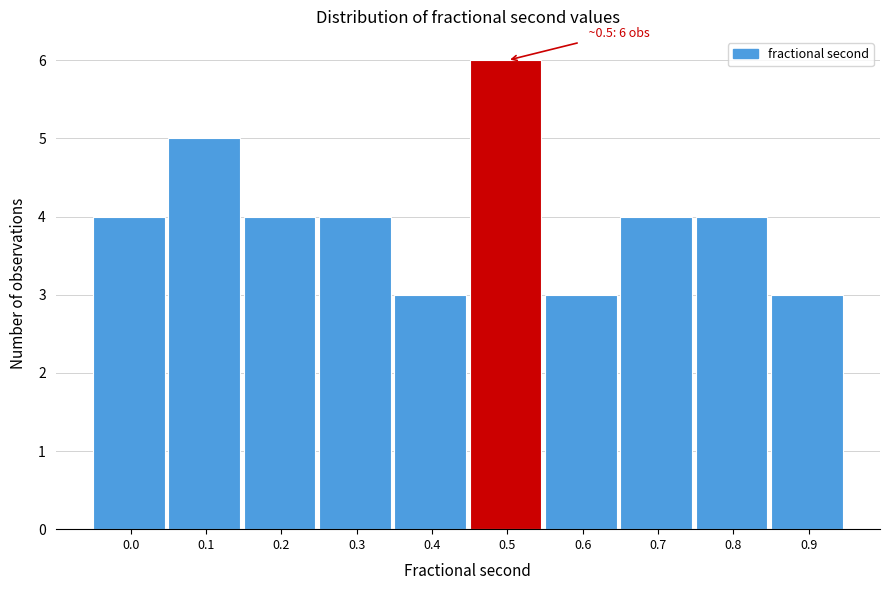

Reading left to right, list all the values displayed in this chart.

4	5	4	4	3	6	3	4	4	3